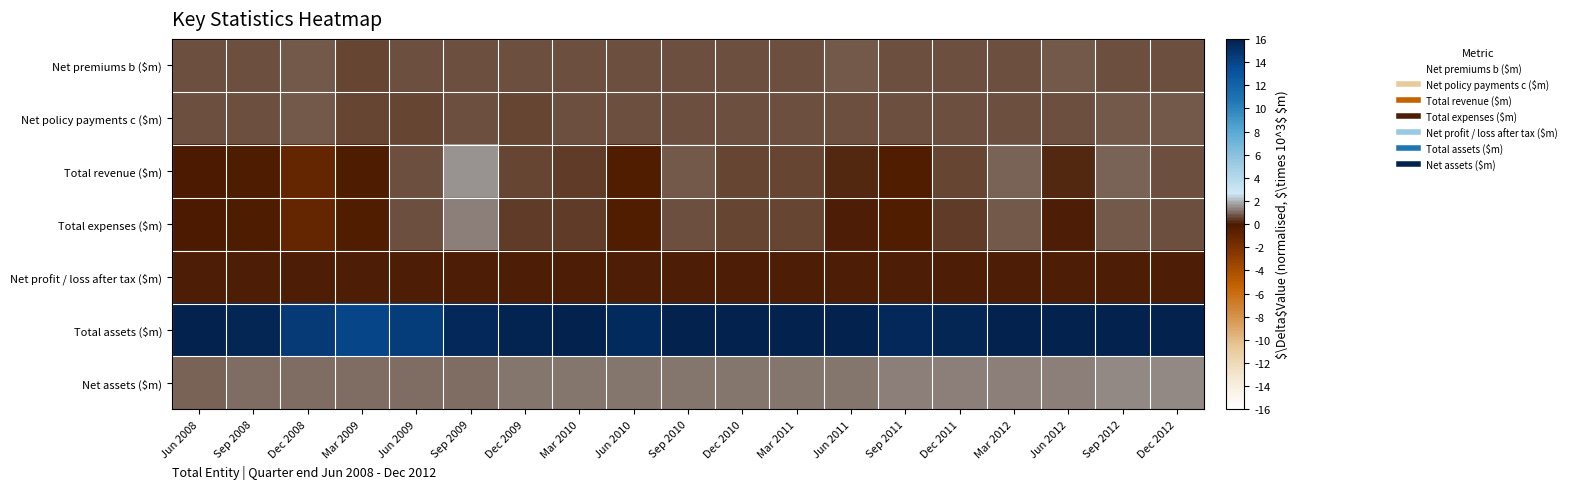

Which has a higher value, Mar 2012 or Jun 2008?

Jun 2008